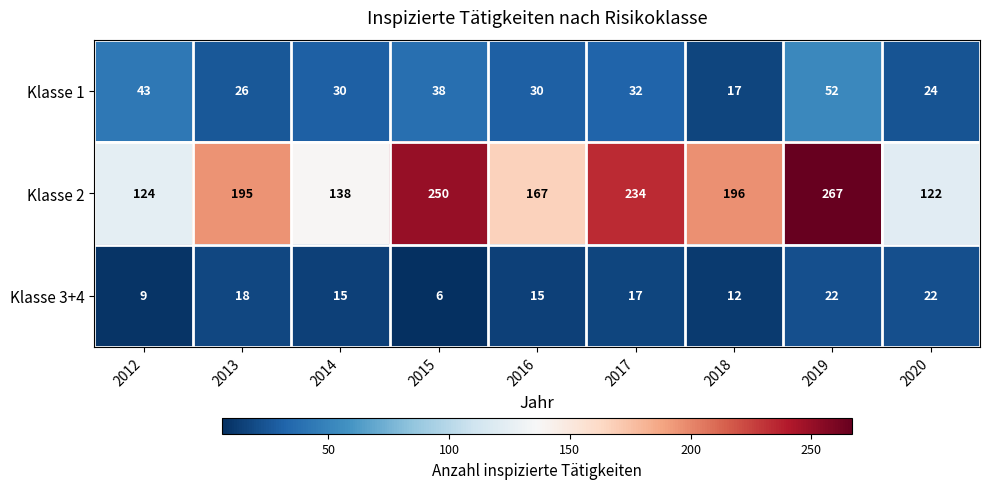

True or false: Klasse 1 has a value of 52 at 2019.

True